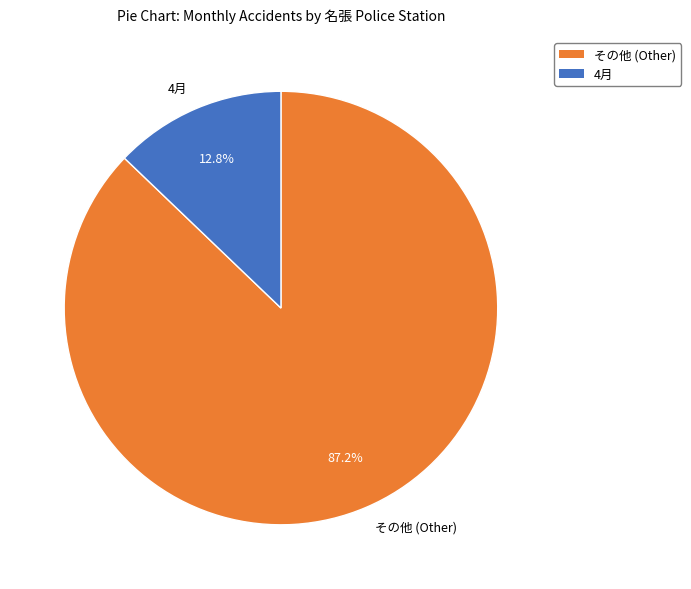

Do 4月 and その他 (Other) together represent more than half of the pie?

Yes